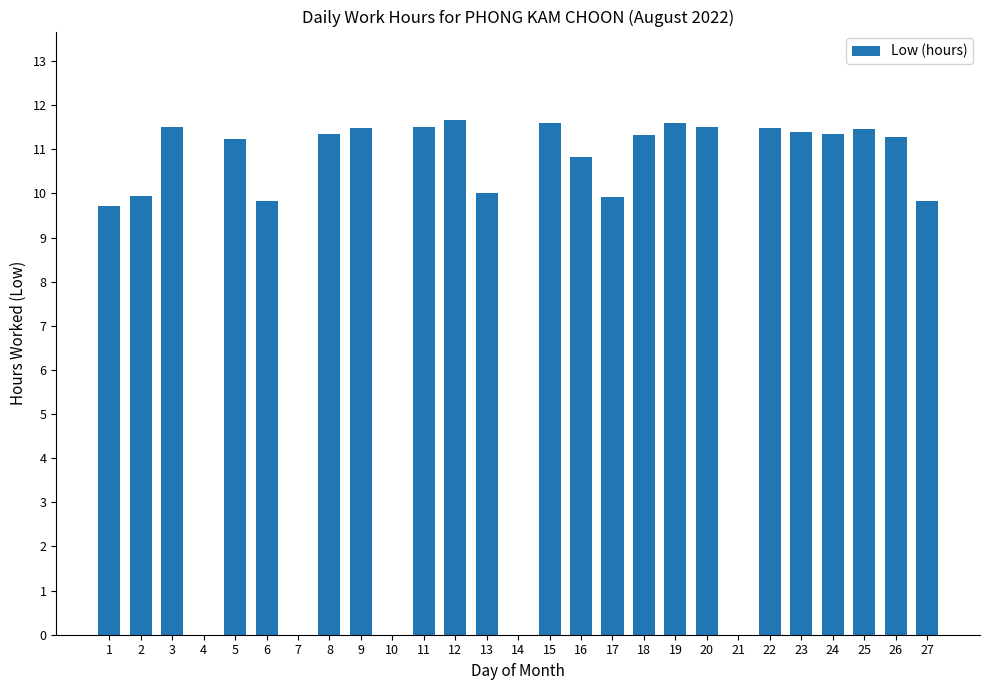

The chart shows a value of 9.7 at 1. True or false?

True